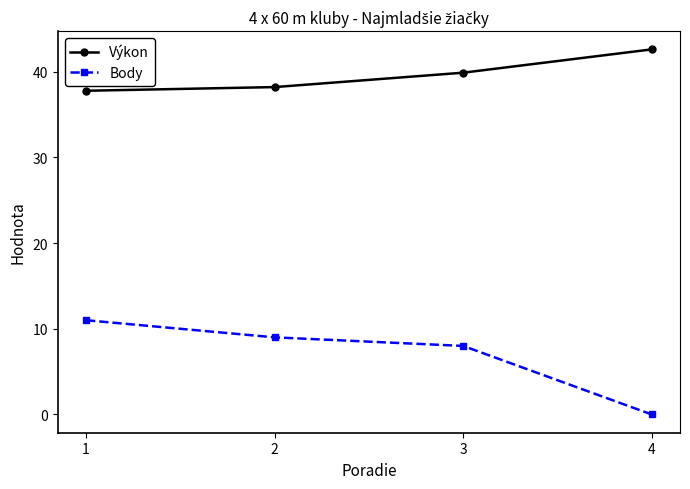

True or false: Výkon and Body cross at least once.

False